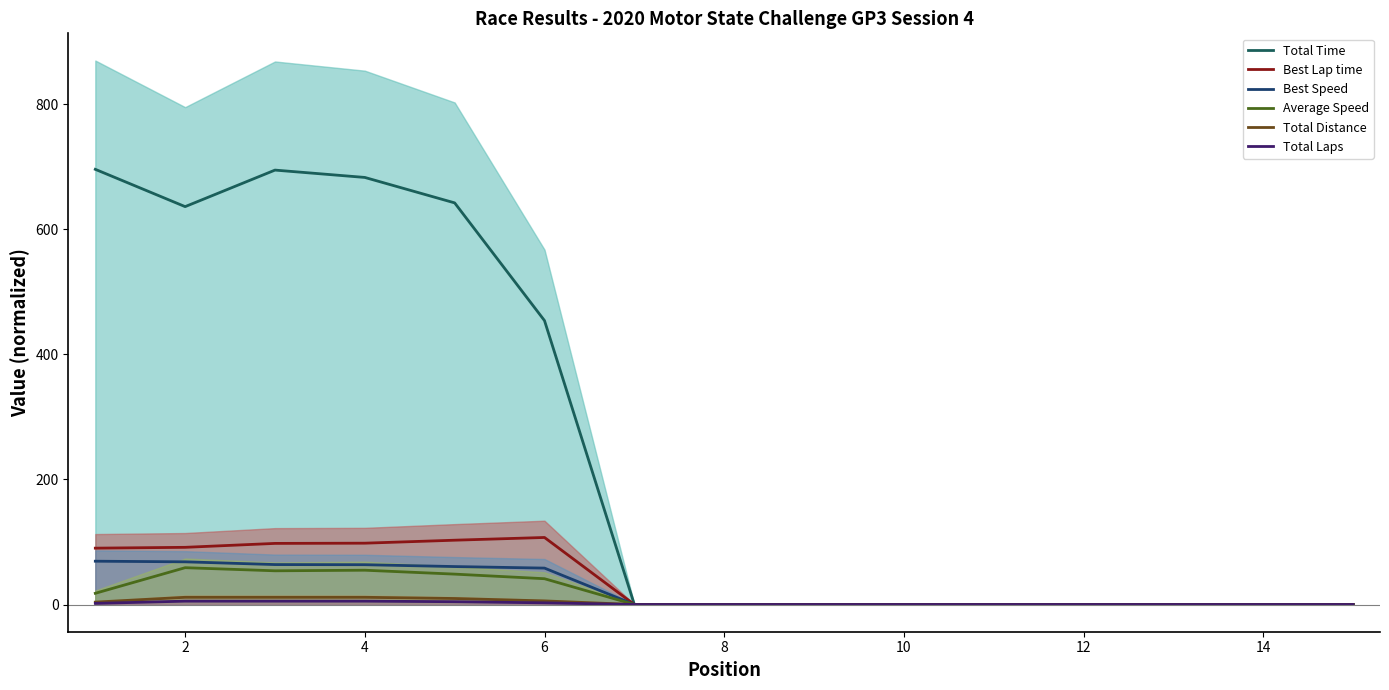

Does the chart display data point markers on the line(s)?

No